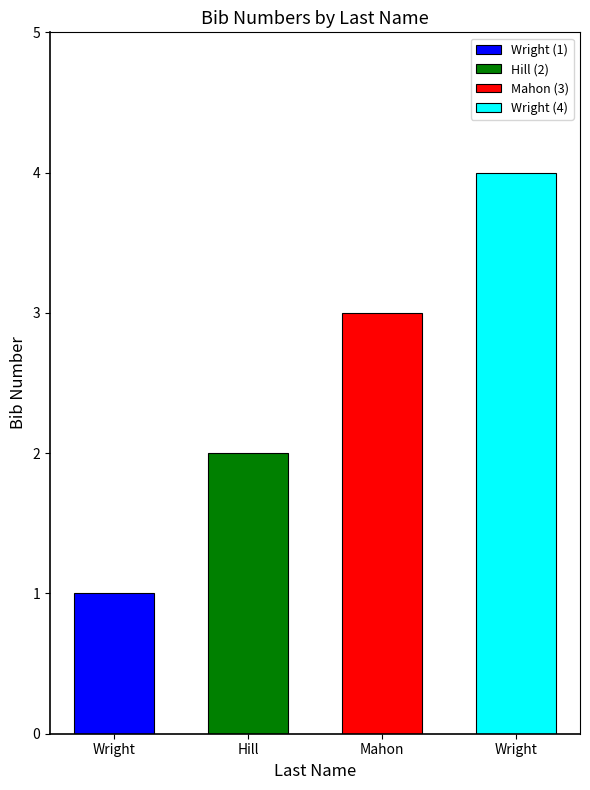

Which label corresponds to the smallest value in the chart?

Wright